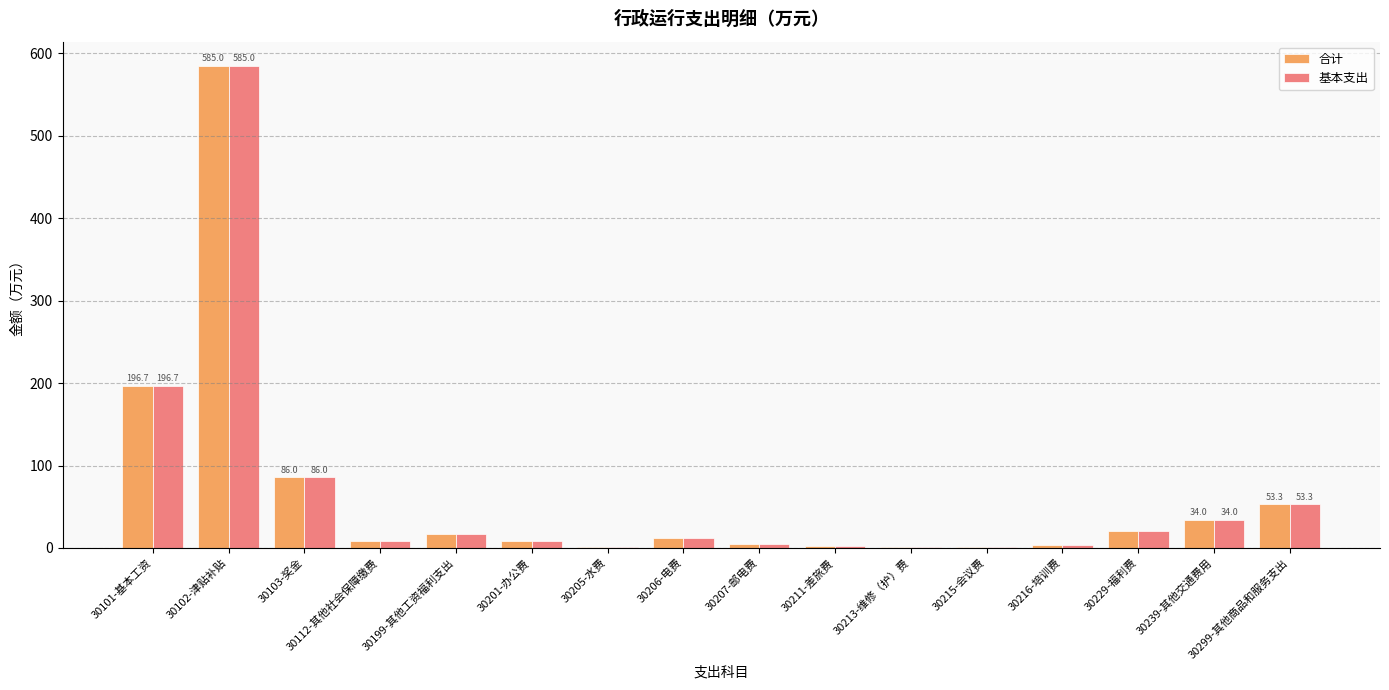

What is the greatest value displayed?

585.0